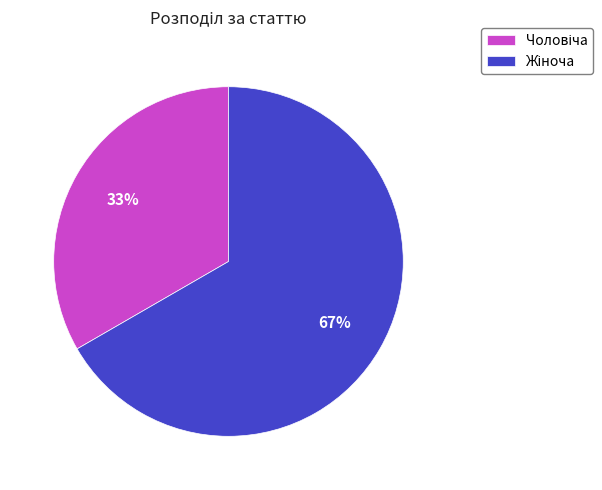

To the nearest percent, what is the average slice percentage?

50%